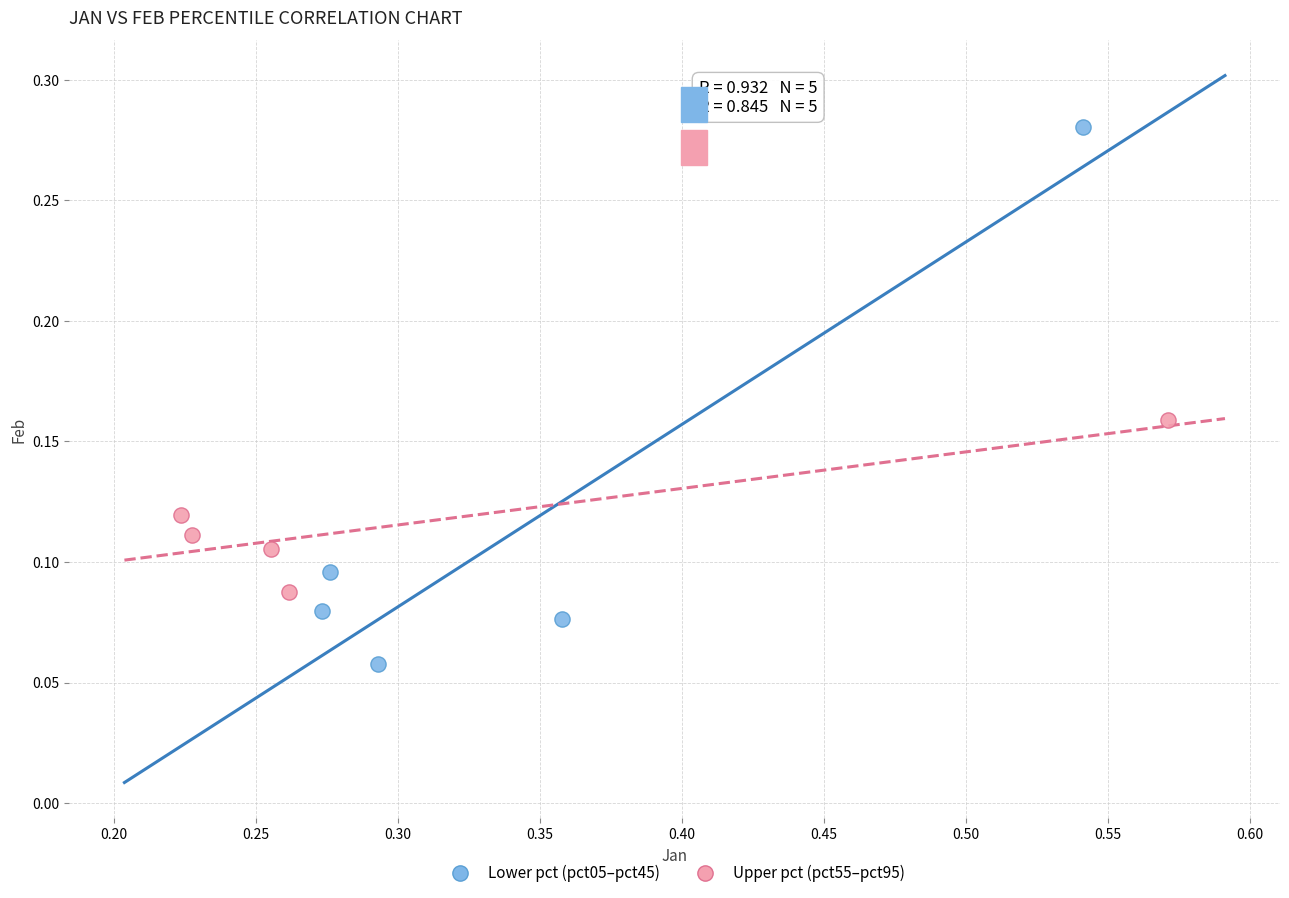

What are all the series names shown in the legend?

Lower pct (pct05–pct45), Upper pct (pct55–pct95)